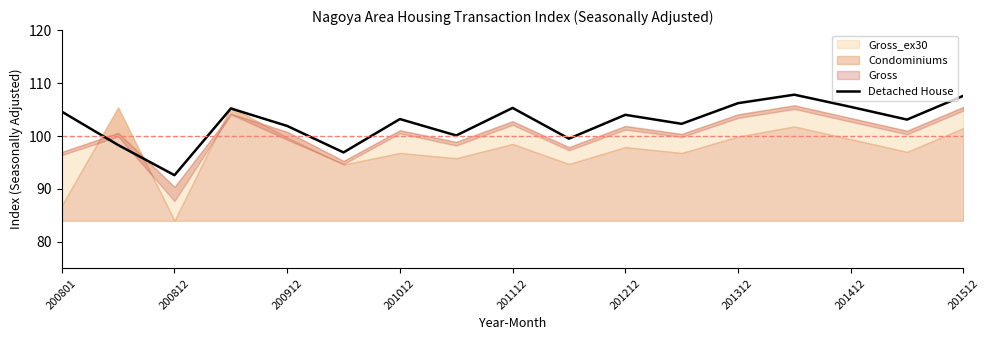

Where does the data first go above 103?

200801